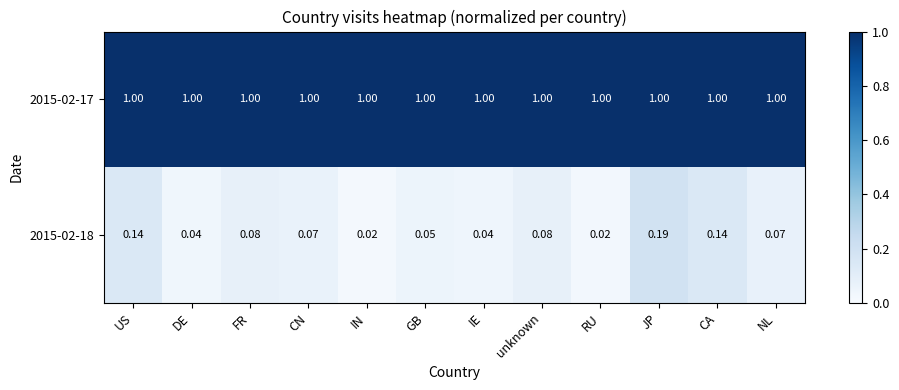

At which category is the sum across all series the highest?

JP